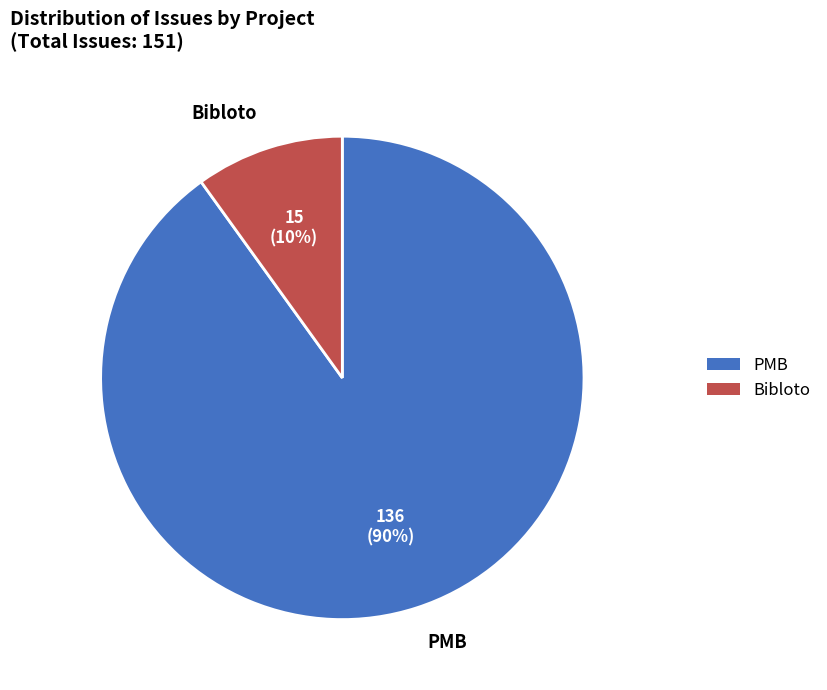

Does any single category account for the majority?

Yes